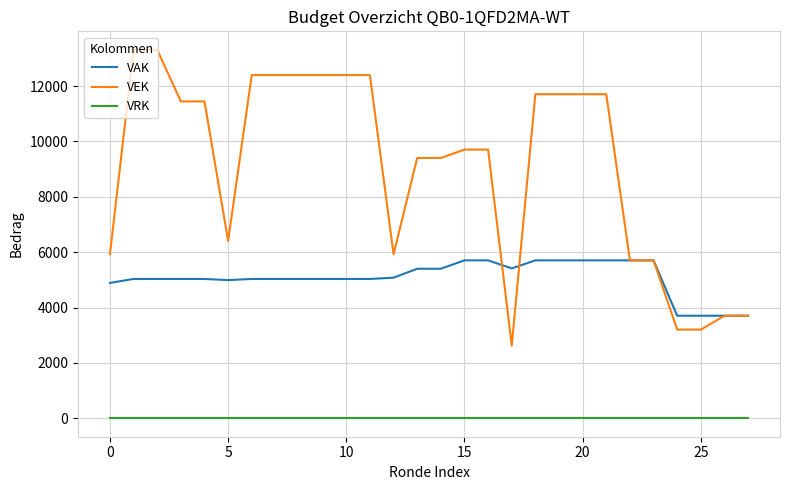

List the series in order of their overall mean, lowest first.

VRK, VAK, VEK